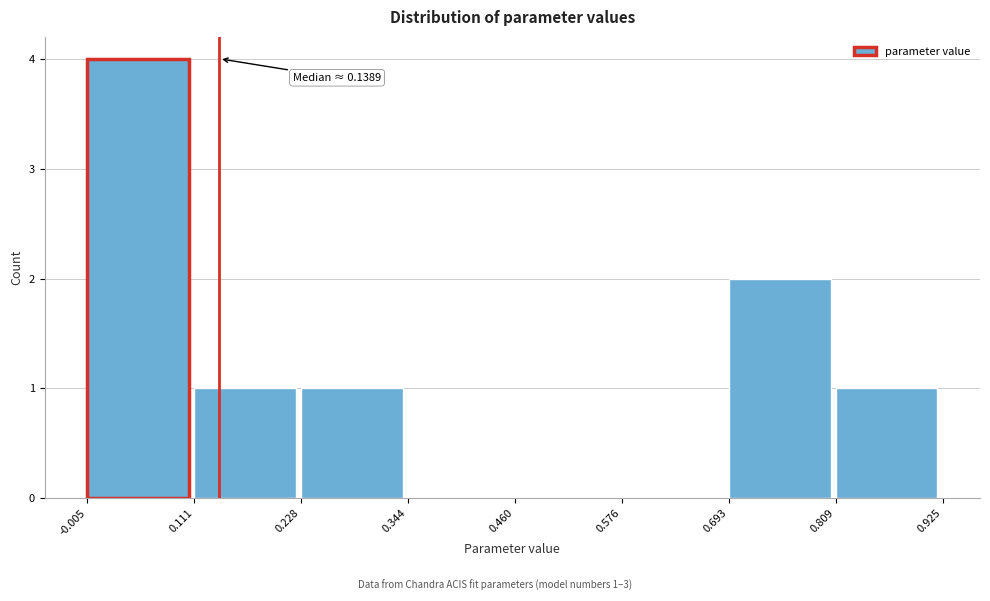

Which range on the x-axis has the tallest bar?

-0.005 to 0.111